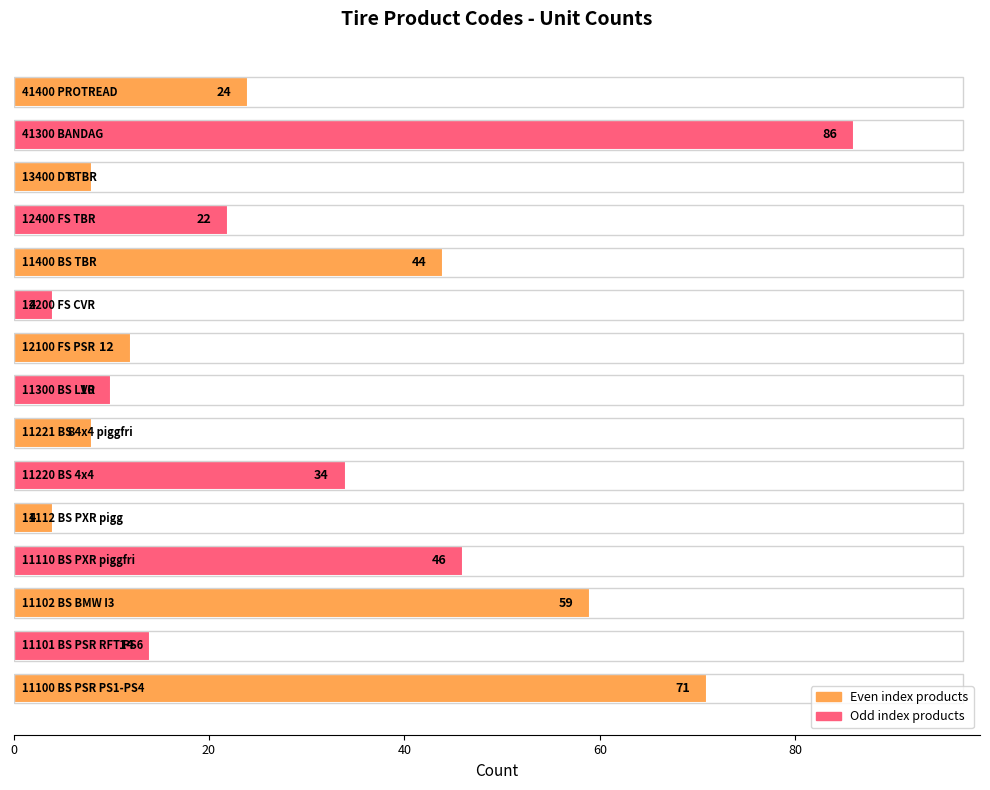

What is the maximum value shown in the chart?

86